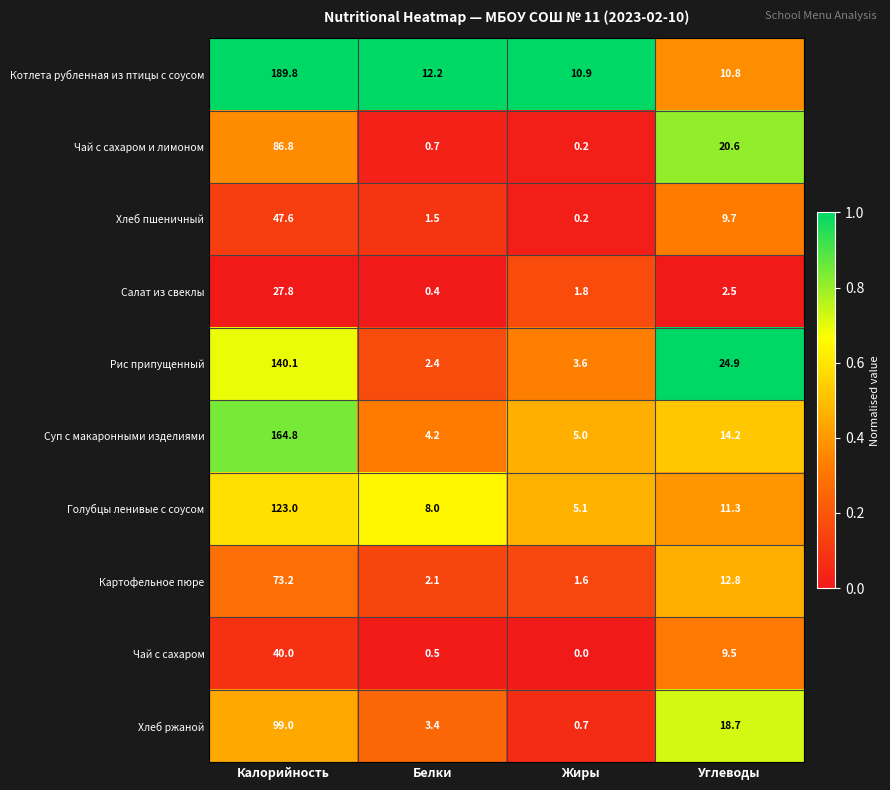

At which category is the sum across all series the highest?

Калорийность